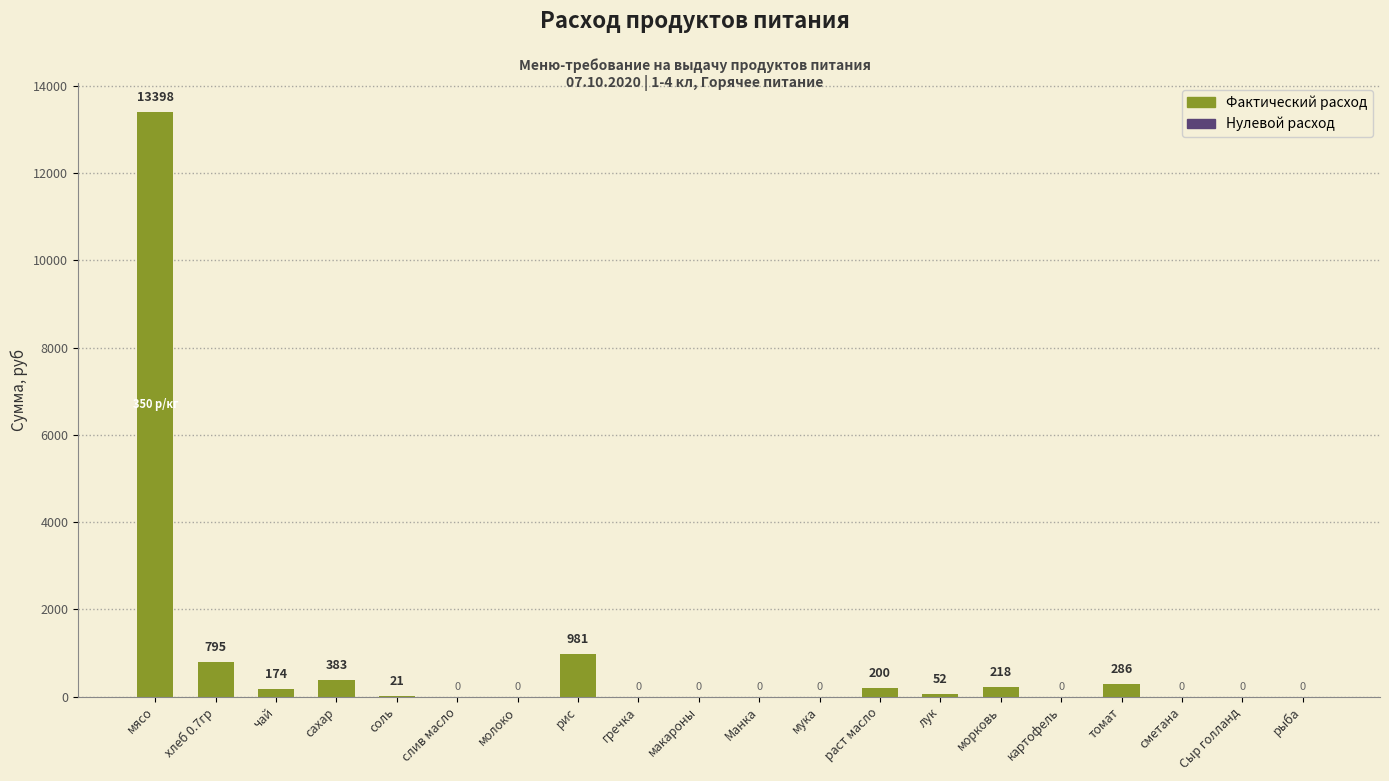

True or false: the data shows 8200.2 at мясо.

False